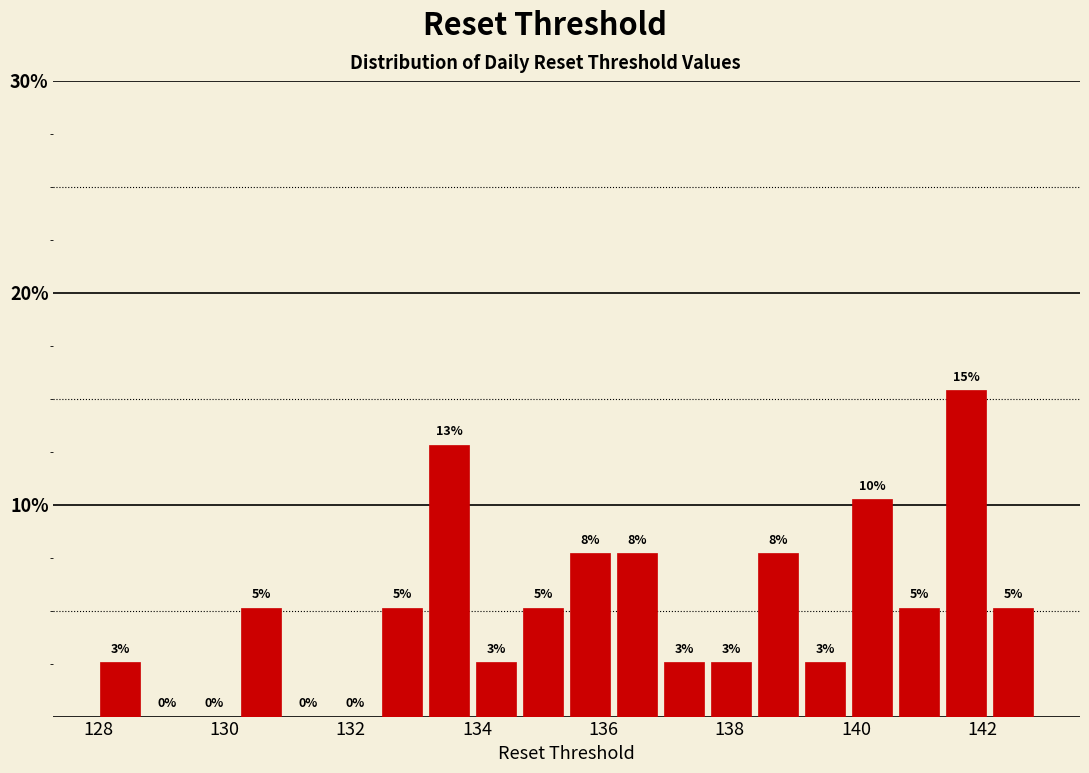

Read against the x-axis, roughly where is the centre of the tallest bar?

141.8